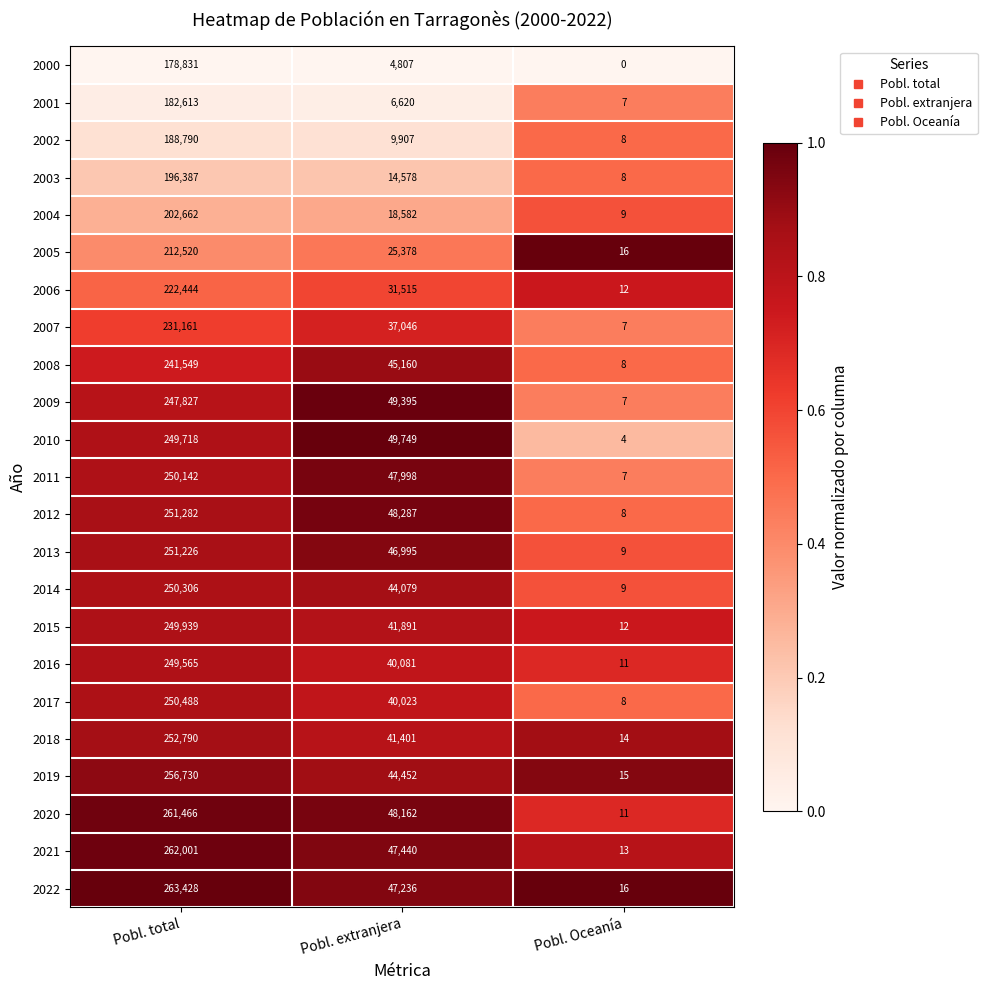

At which label is 2006 closest to 111228?

Pobl. extranjera